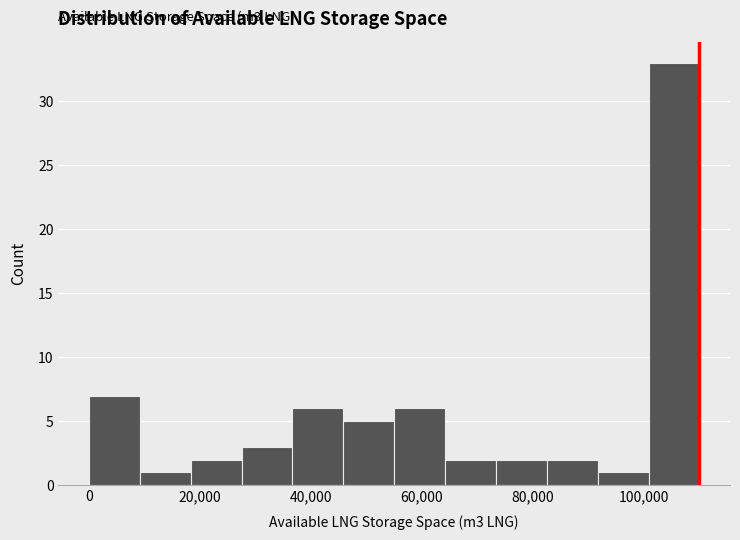

Over which range of the x-axis is the bar tallest?

100000 to 110000